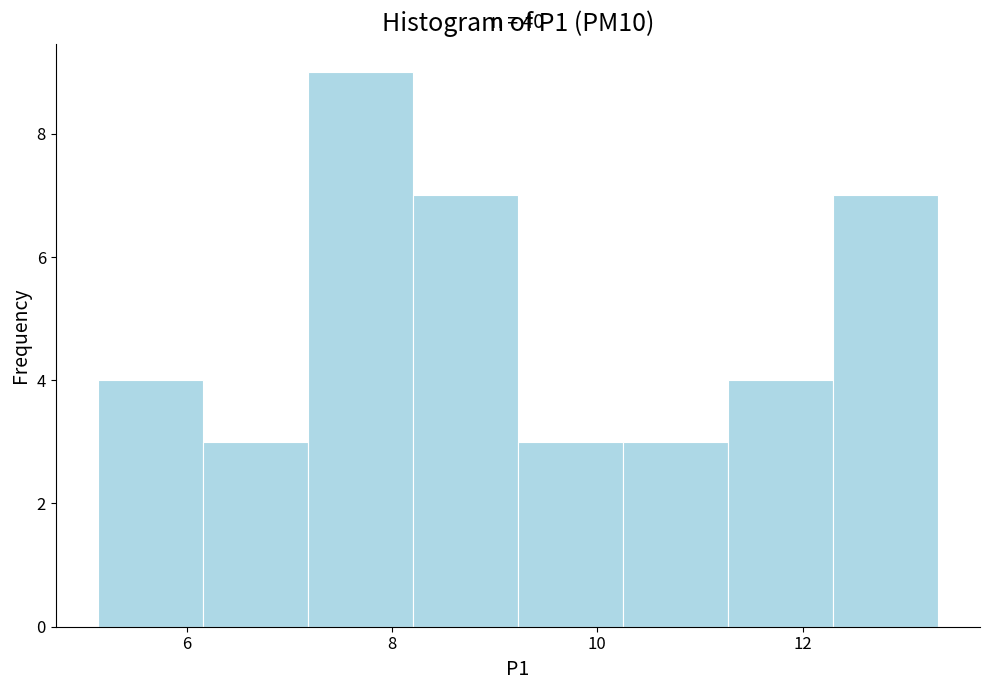

Over which range of the x-axis is the bar tallest?

7.2 to 8.2